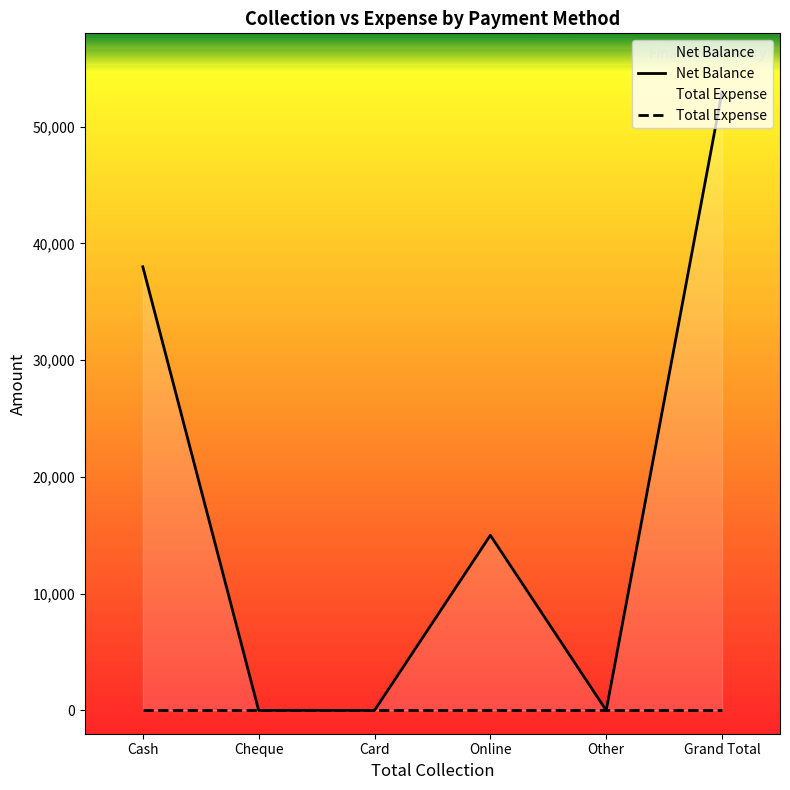

True or false: Net Balance and Total Expense intersect in this chart.

False